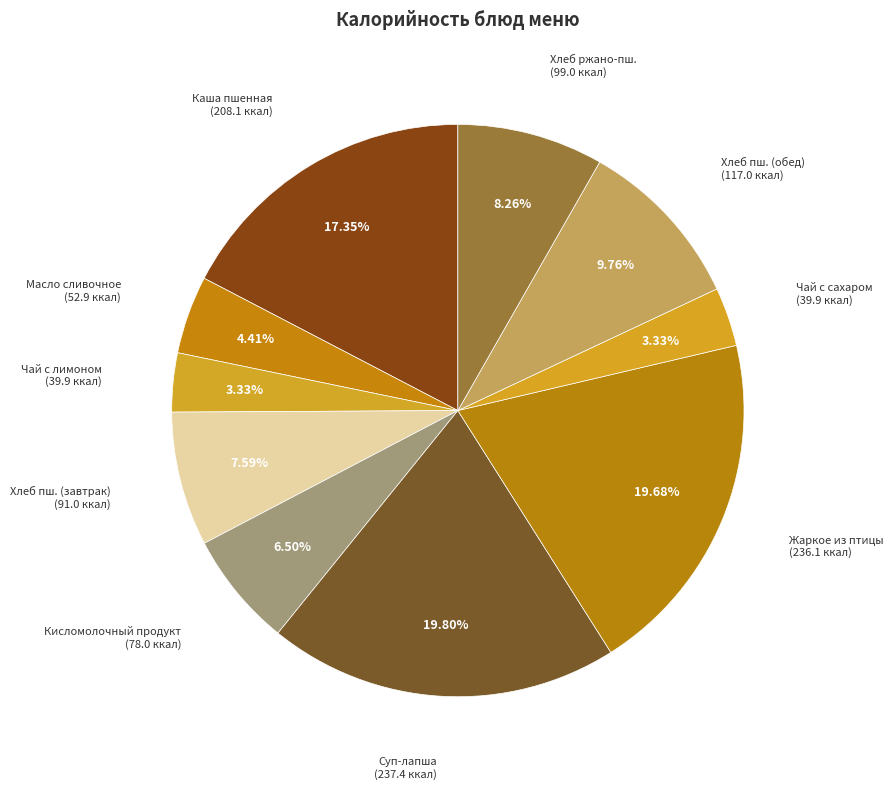

Which category has the biggest portion of the pie?

Суп-лапша